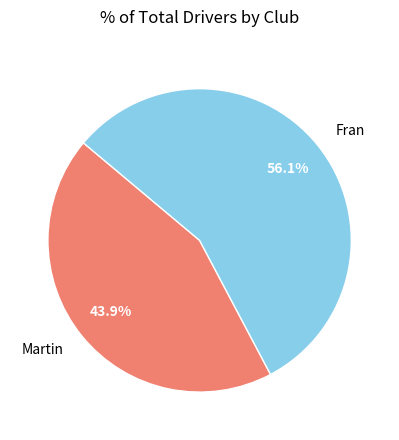

Which category has the biggest portion of the pie?

Fran